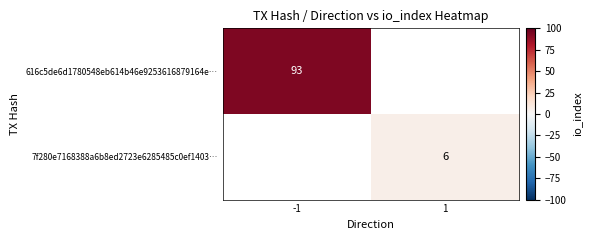

Which label corresponds to the largest value in the chart?

-1